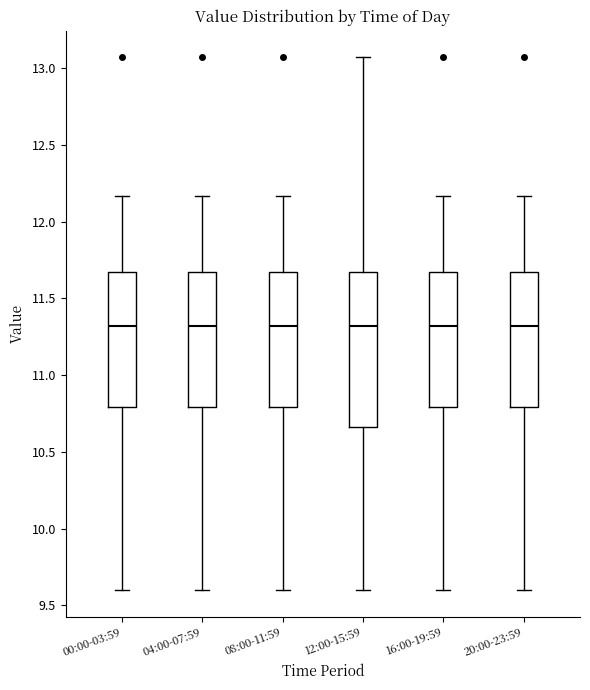

Reading left to right, read every box against the y-axis: the position of its median line, the range the box covers, and the ends of its whiskers. The values are not printed on the chart, so give them approximately, as read against the axis.

00:00-03:59: median 11.30, box 10.80 to 11.65, whiskers 9.60 to 12.15
04:00-07:59: median 11.30, box 10.80 to 11.65, whiskers 9.60 to 12.15
08:00-11:59: median 11.30, box 10.80 to 11.65, whiskers 9.60 to 12.15
12:00-15:59: median 11.30, box 10.65 to 11.65, whiskers 9.60 to 13.05
16:00-19:59: median 11.30, box 10.80 to 11.65, whiskers 9.60 to 12.15
20:00-23:59: median 11.30, box 10.80 to 11.65, whiskers 9.60 to 12.15